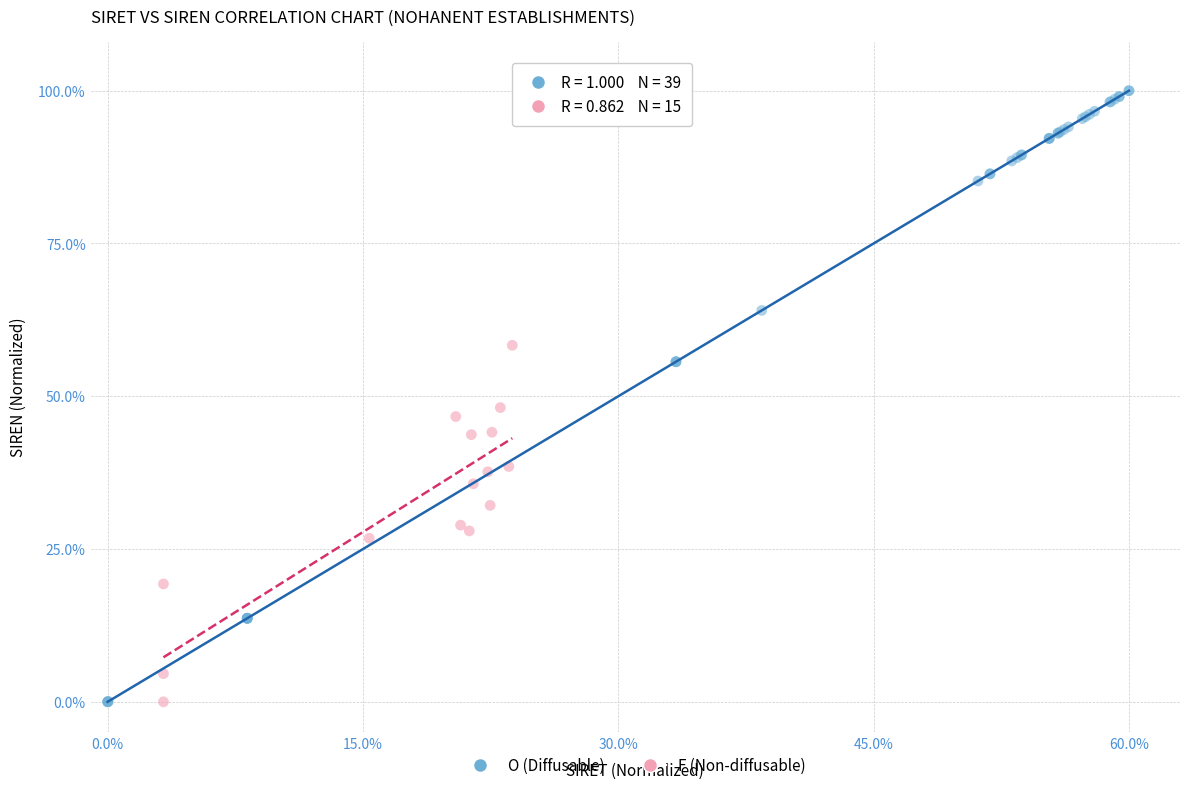

Which series contains the highest Y value?

O (Diffusable)